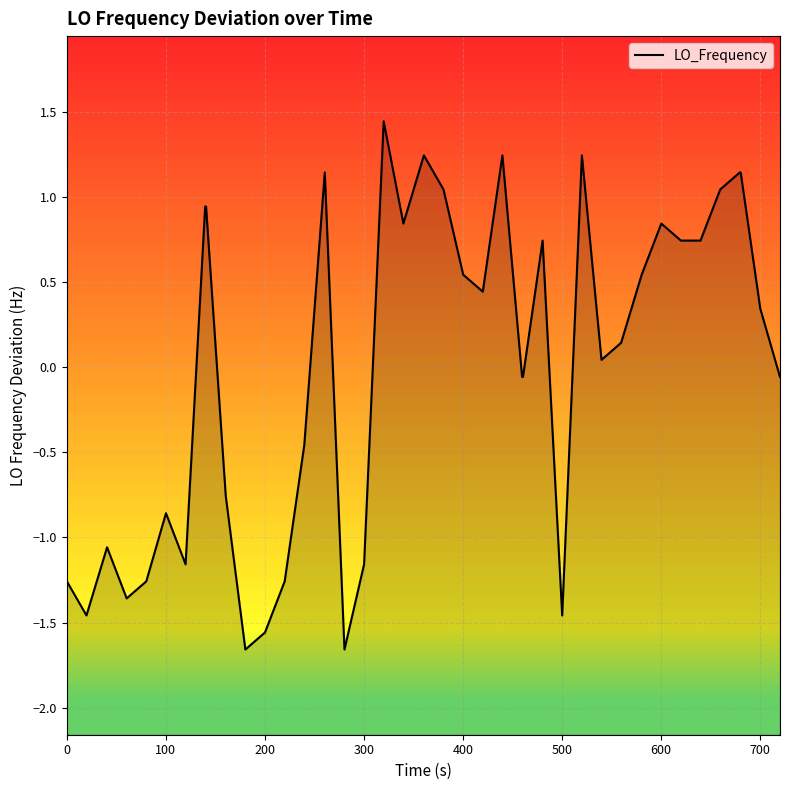

Does the chart display data point markers on the line(s)?

No